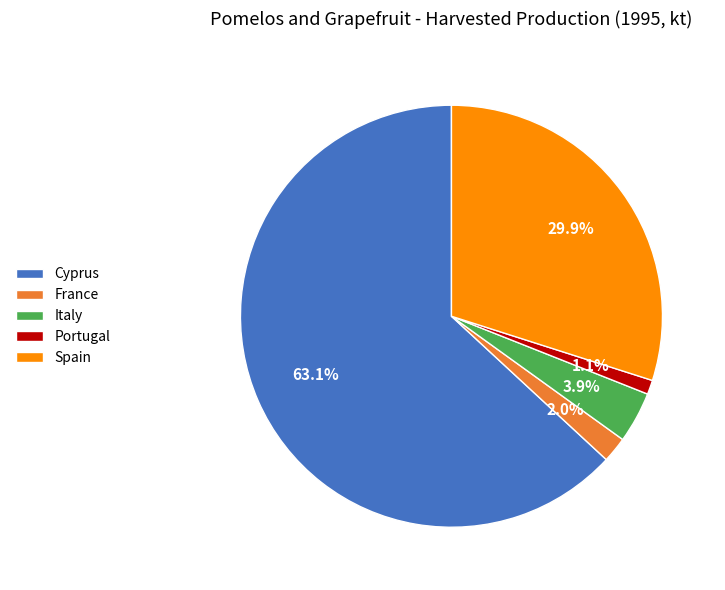

How many segments does this pie chart have?

5